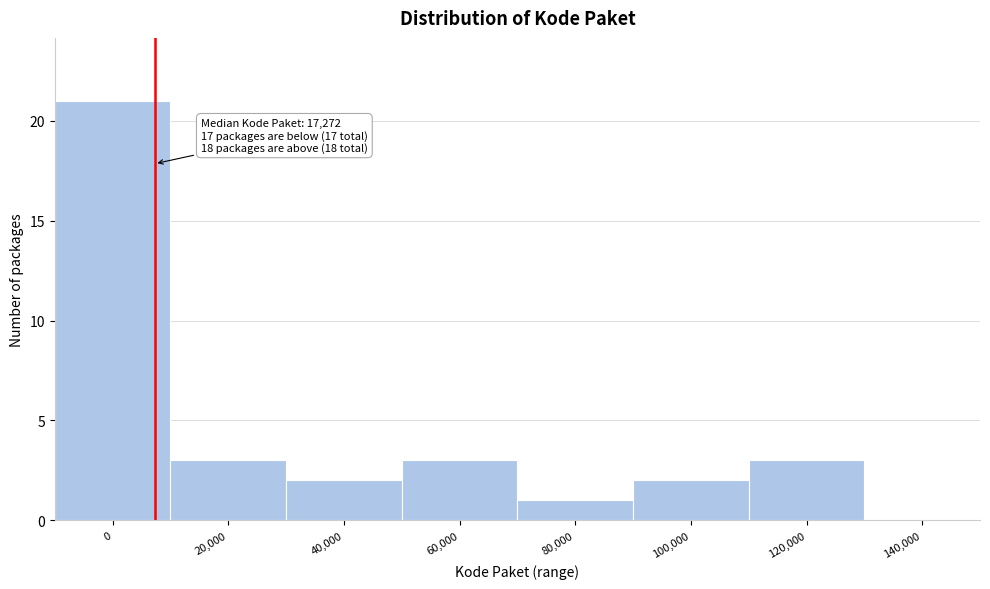

Reading right to left, what are all the values shown in this chart?

140,000=0	120,000=3	100,000=2	80,000=1	60,000=3	40,000=2	20,000=3	0=21